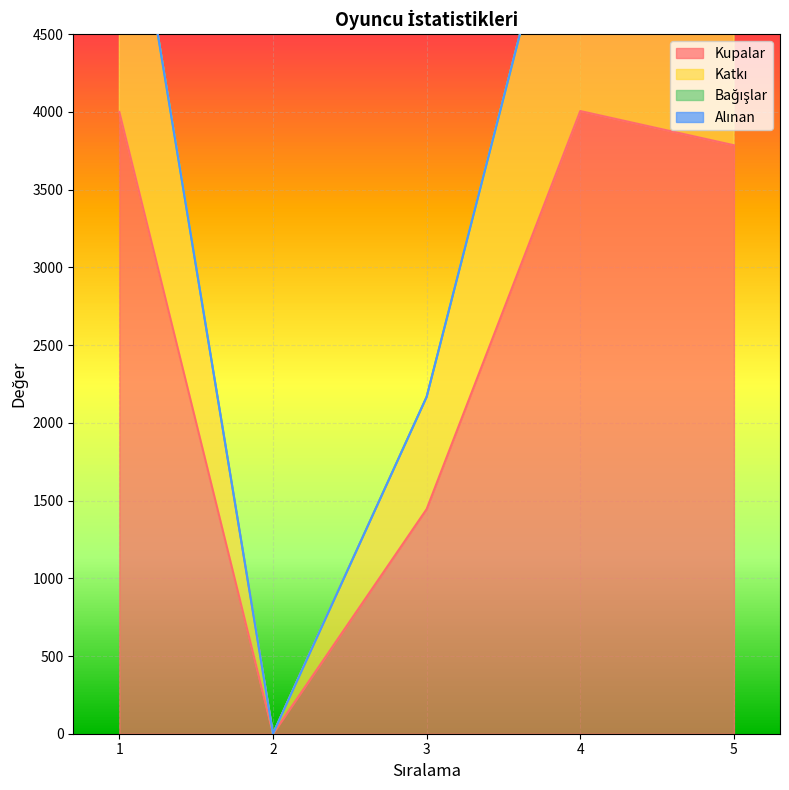

What is the difference between the Kupalar values at 1 and 4?

6